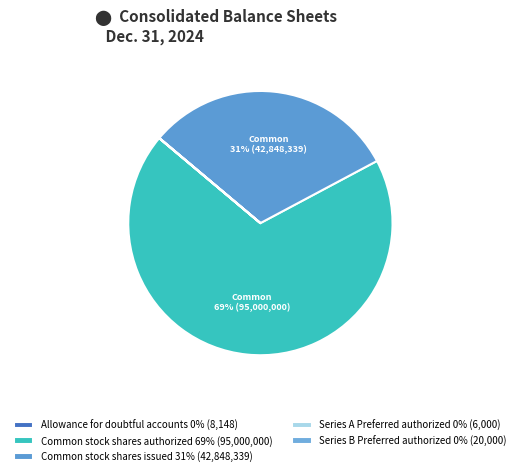

Combined, do Allowance for doubtful accounts and Common stock shares issued account for over 50%?

No